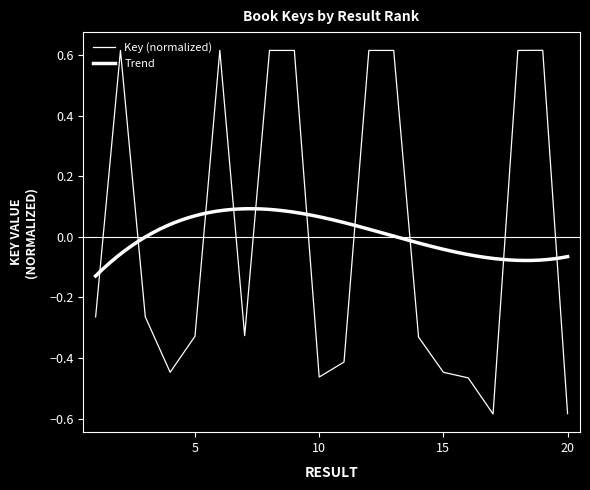

List the labels in order of value, largest first.

19, 6, 9, 8, 13, 18, 2, 12, 1, 3, 7, 5, 14, 11, 15, 4, 10, 16, 20, 17